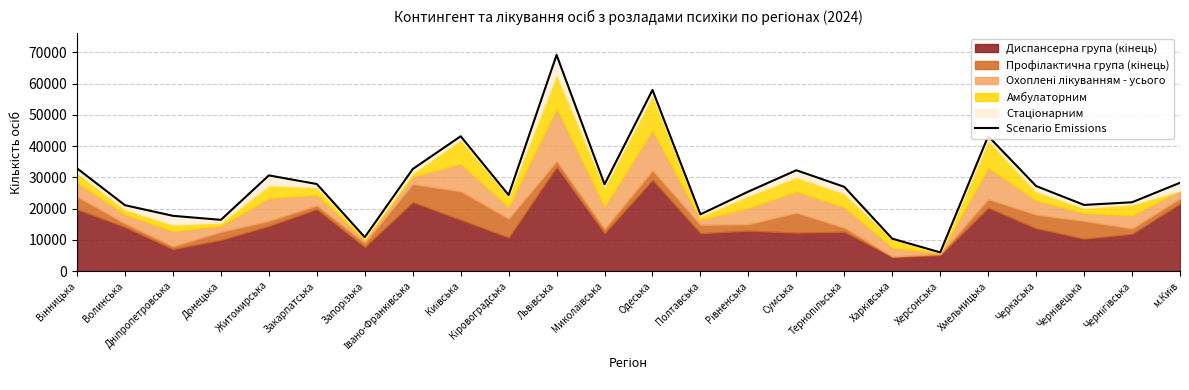

Where is the first local maximum?

Житомирська